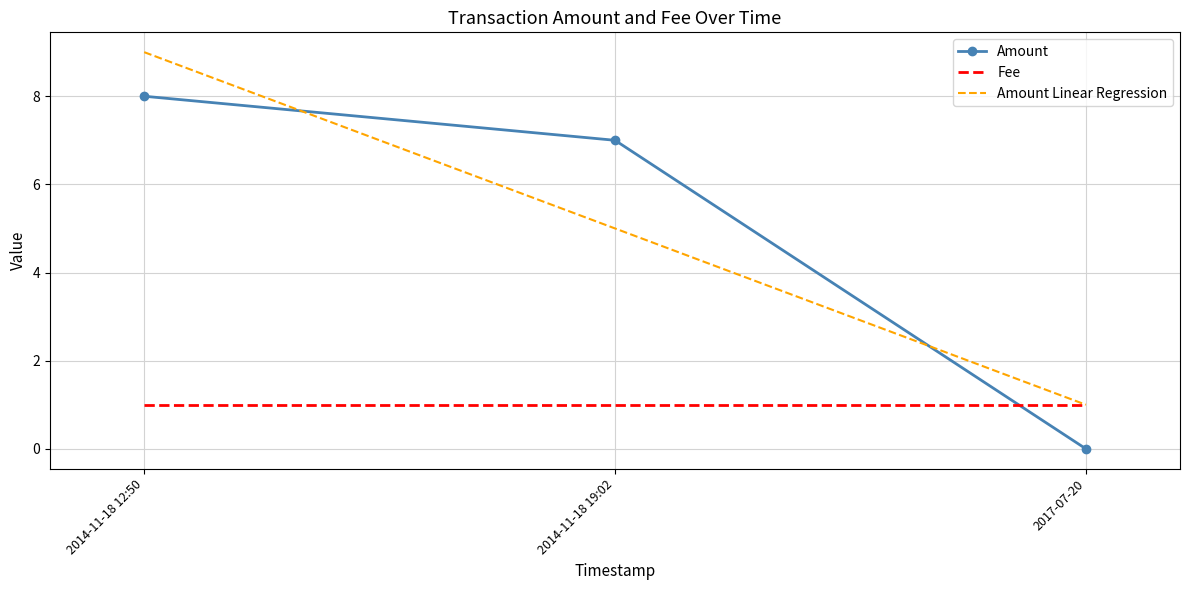

Which series has the widest spread of values?

Amount